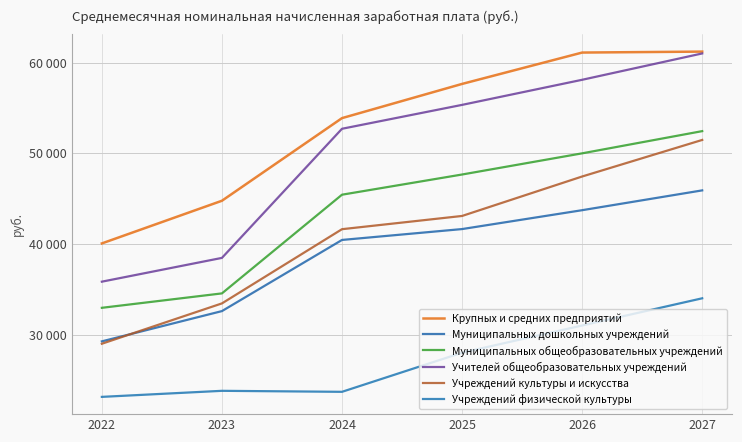

Where is Муниципальных дошкольных учреждений nearest to the value 37575?

2024